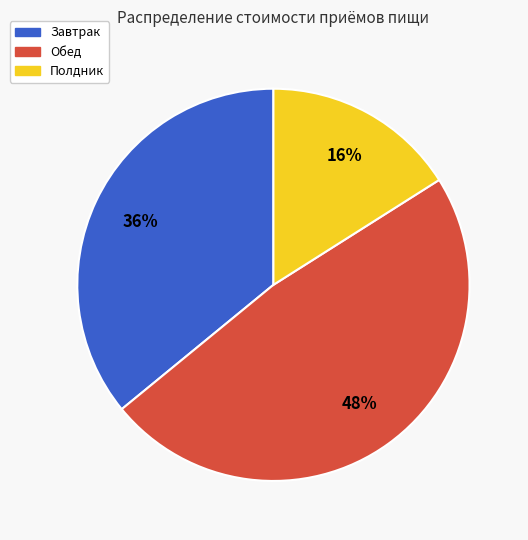

To the nearest percent, what is the average slice percentage?

33%